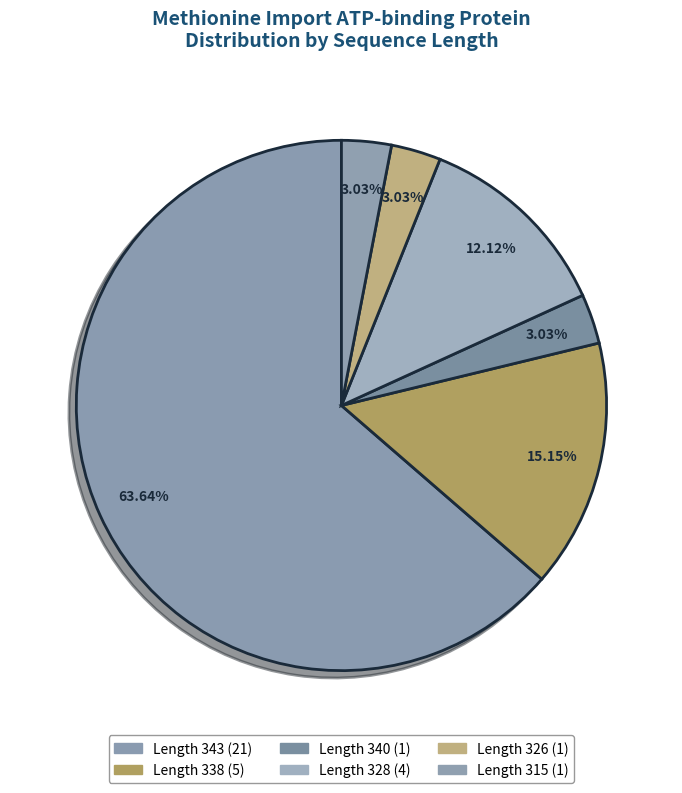

To the nearest percent, what is the combined percentage of Length 343 and Length 328?

76%